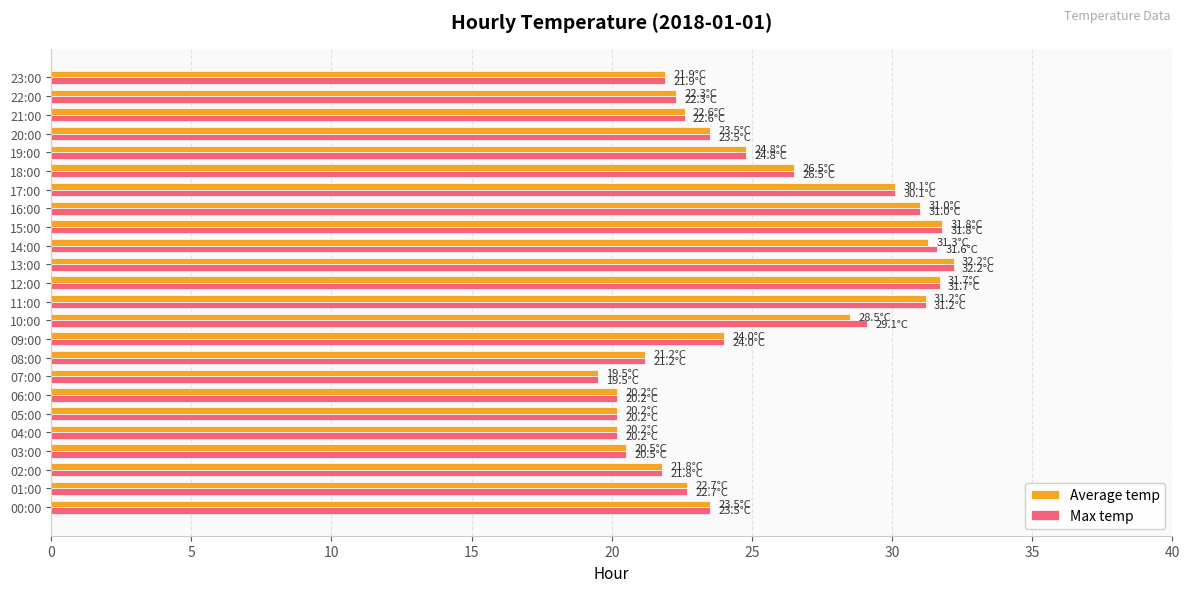

What is the minimum value shown in the chart?

19.5